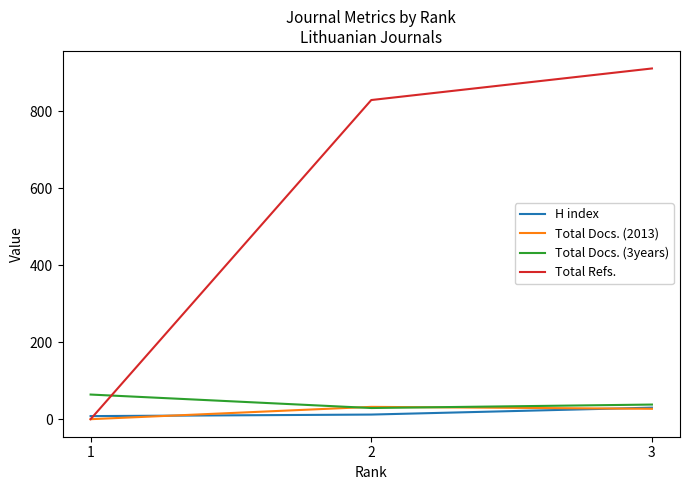

What is the total value across all series at 2?

902